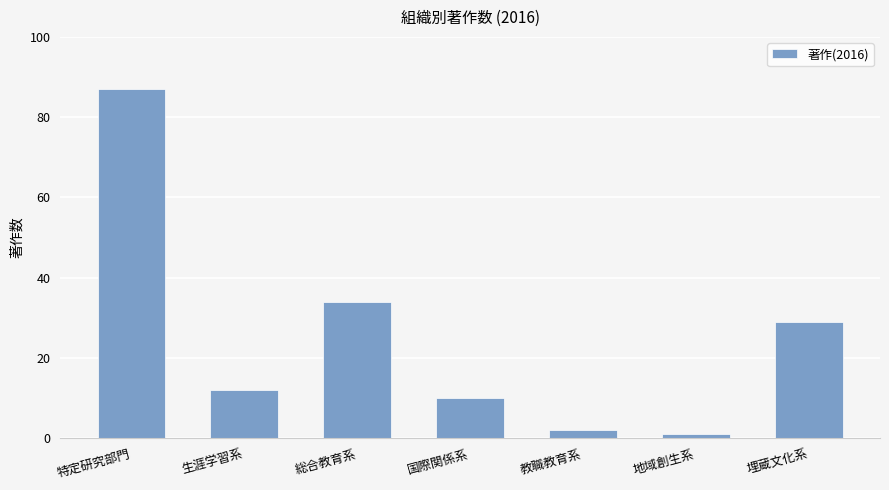

Reading left to right, transcribe all the data shown in this chart.

87	12	34	10	2	1	29